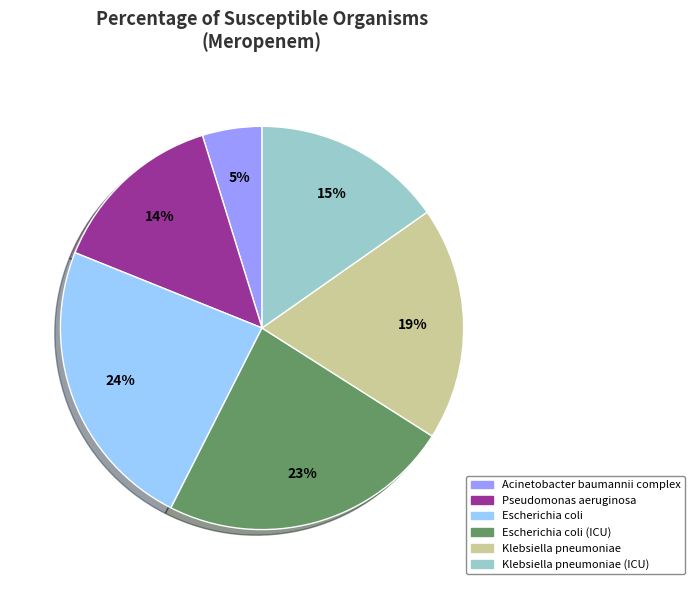

How many slices are in this pie chart?

6